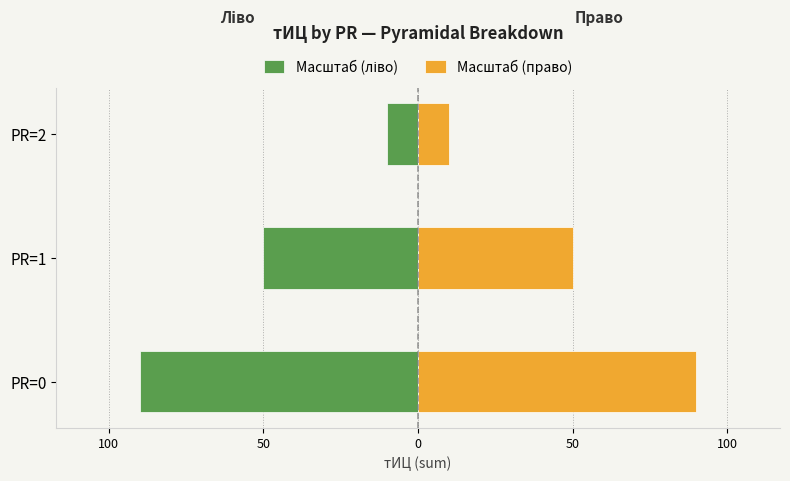

List the series in order of their overall mean, highest first.

Масштаб (право), Масштаб (ліво)